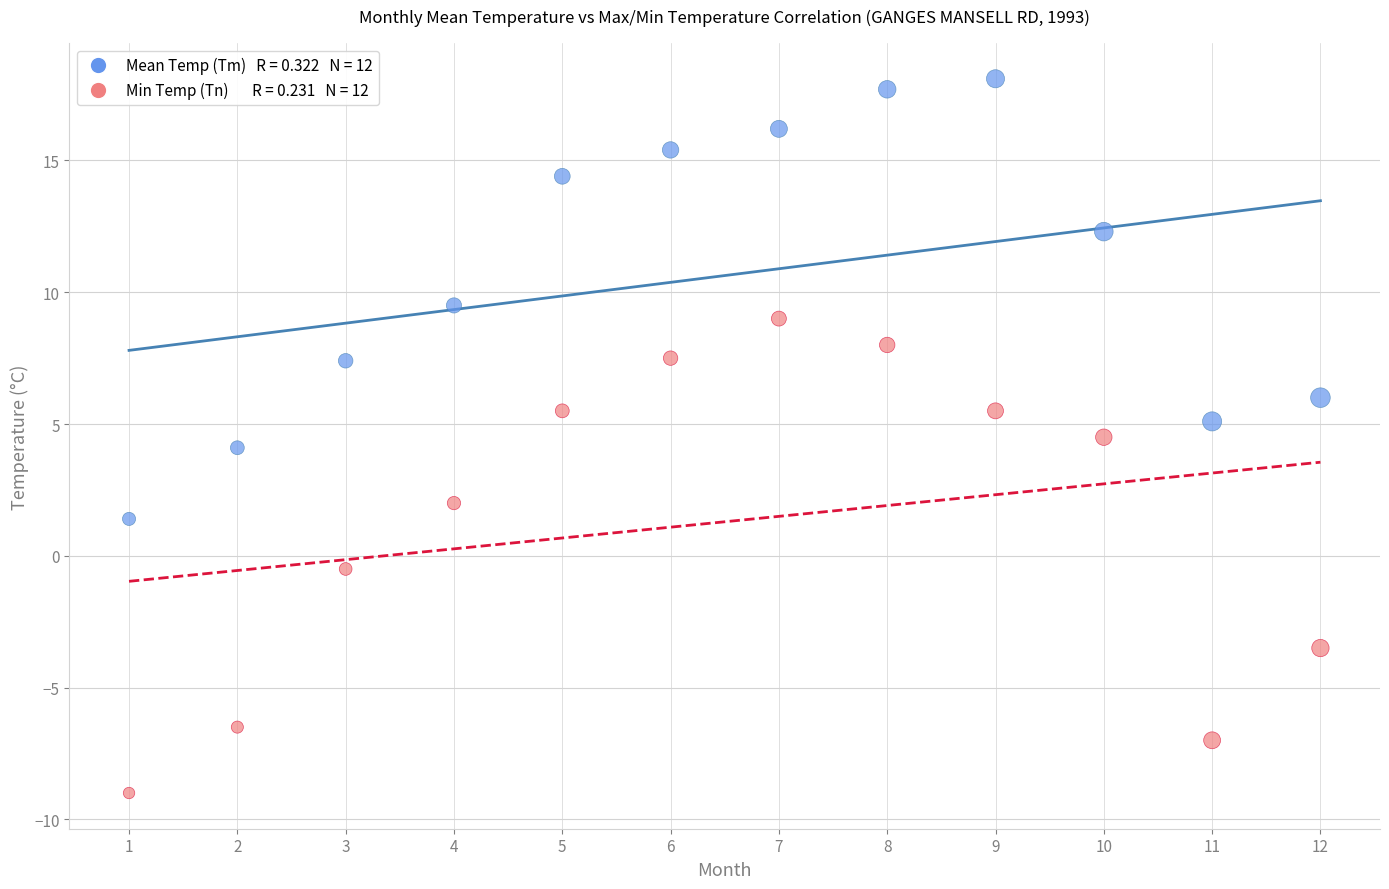

Across all data points, what is the range of X values (max minus min)?

11.0